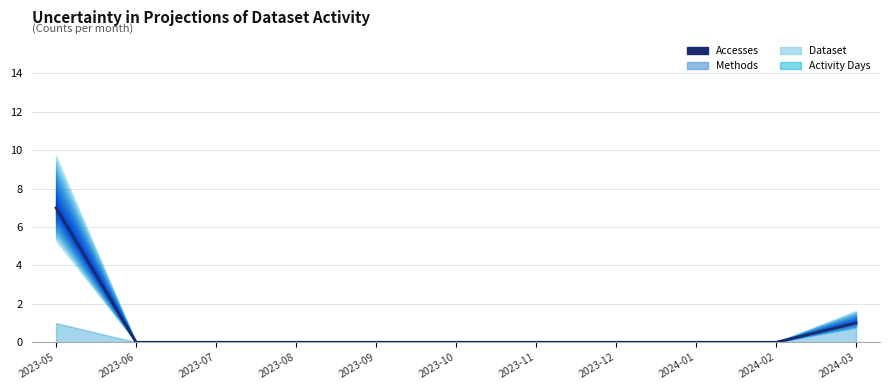

What is the difference between the maximum and minimum values?

7